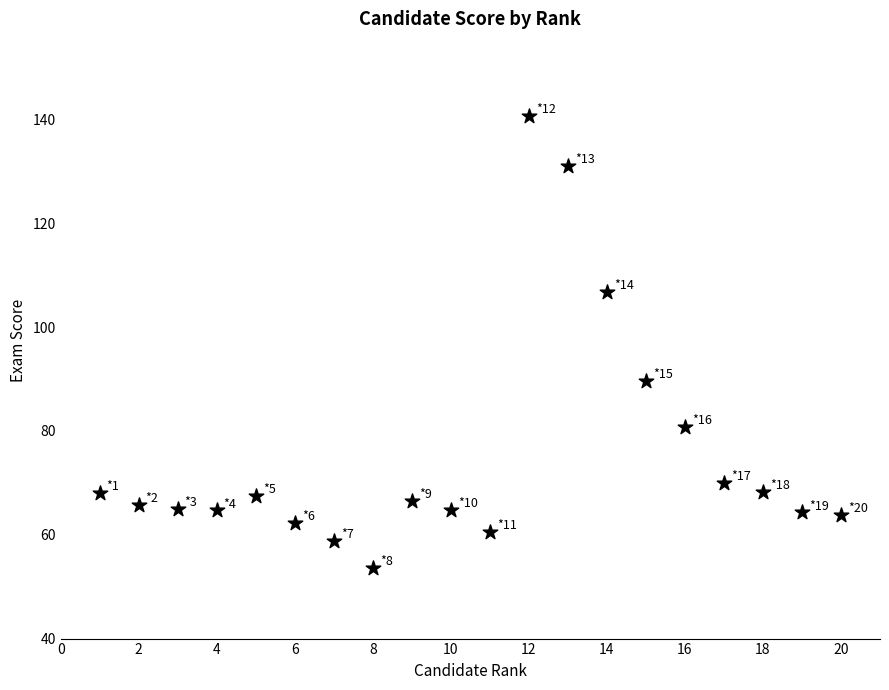

What Y value in the scatter plot is closest to 97?

89.6